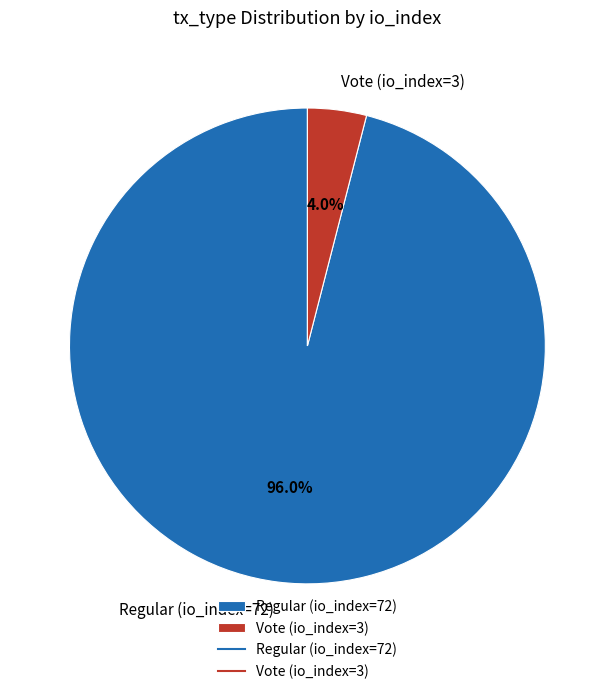

Which category has the biggest portion of the pie?

Regular (io_index=72)